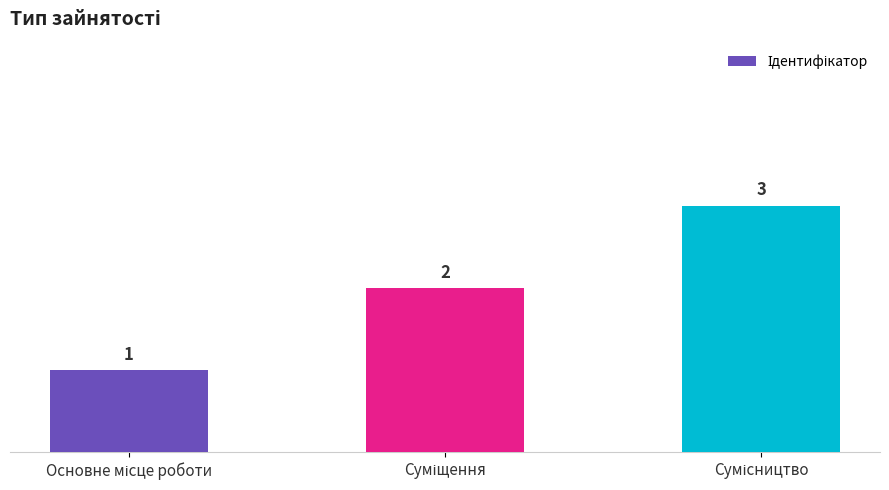

Count the values in the range 1 to 3.

3